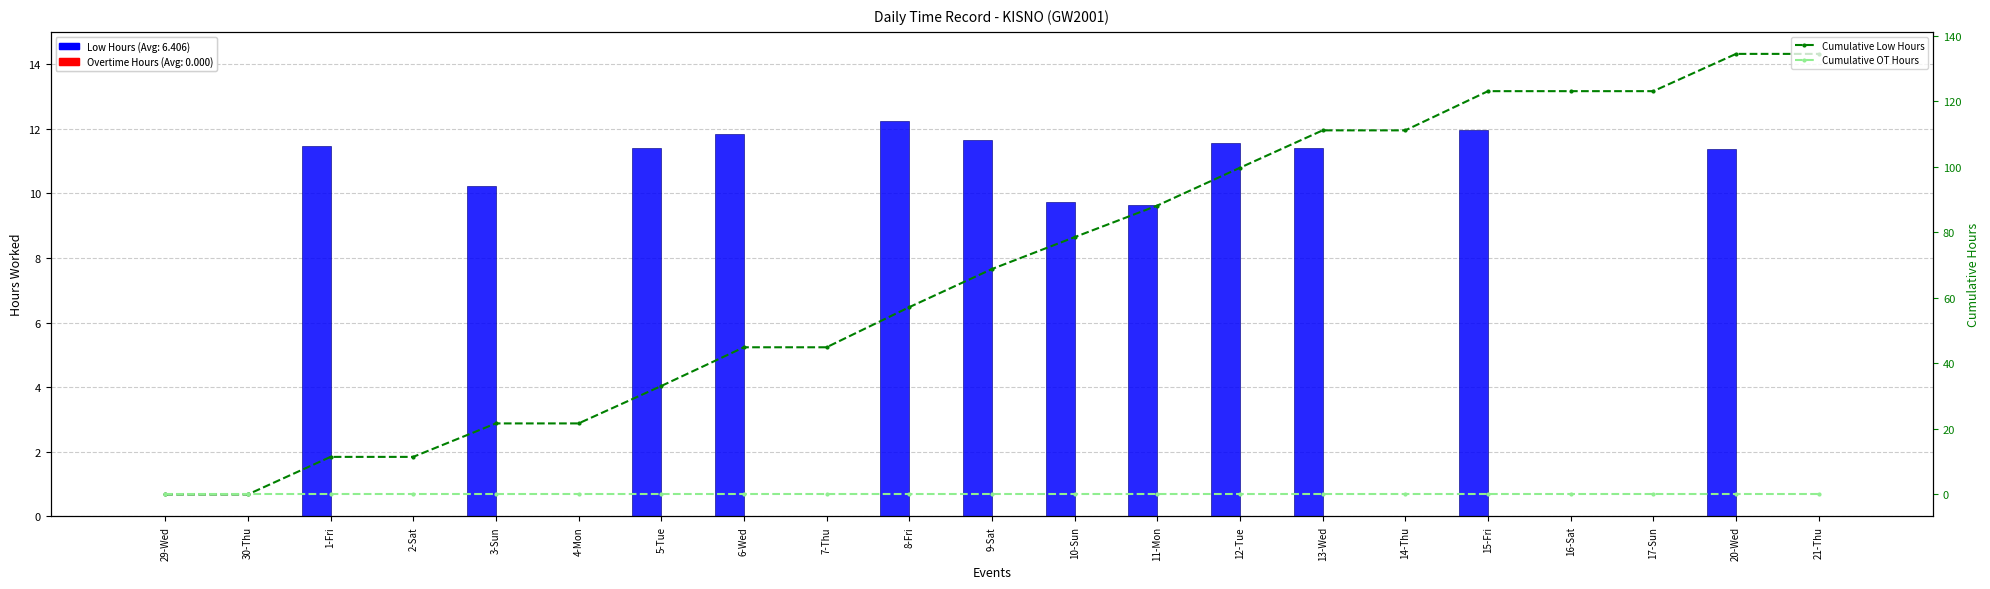

Reading left to right, extract all data points from this chart.

Cumulative Low Hours: 29-Wed=0.0	30-Thu=0.0	1-Fri=11.5	2-Sat=11.5	3-Sun=21.7	4-Mon=21.7	5-Tue=33.1	6-Wed=44.9	7-Thu=44.9	8-Fri=57.2	9-Sat=68.8	10-Sun=78.6	11-Mon=88.2	12-Tue=99.8	13-Wed=111.2	14-Thu=111.2	15-Fri=123.1	16-Sat=123.1	17-Sun=123.1	20-Wed=134.5	21-Thu=134.5
Cumulative OT Hours: 29-Wed=0.0	30-Thu=0.0	1-Fri=0.0	2-Sat=0.0	3-Sun=0.0	4-Mon=0.0	5-Tue=0.0	6-Wed=0.0	7-Thu=0.0	8-Fri=0.0	9-Sat=0.0	10-Sun=0.0	11-Mon=0.0	12-Tue=0.0	13-Wed=0.0	14-Thu=0.0	15-Fri=0.0	16-Sat=0.0	17-Sun=0.0	20-Wed=0.0	21-Thu=0.0